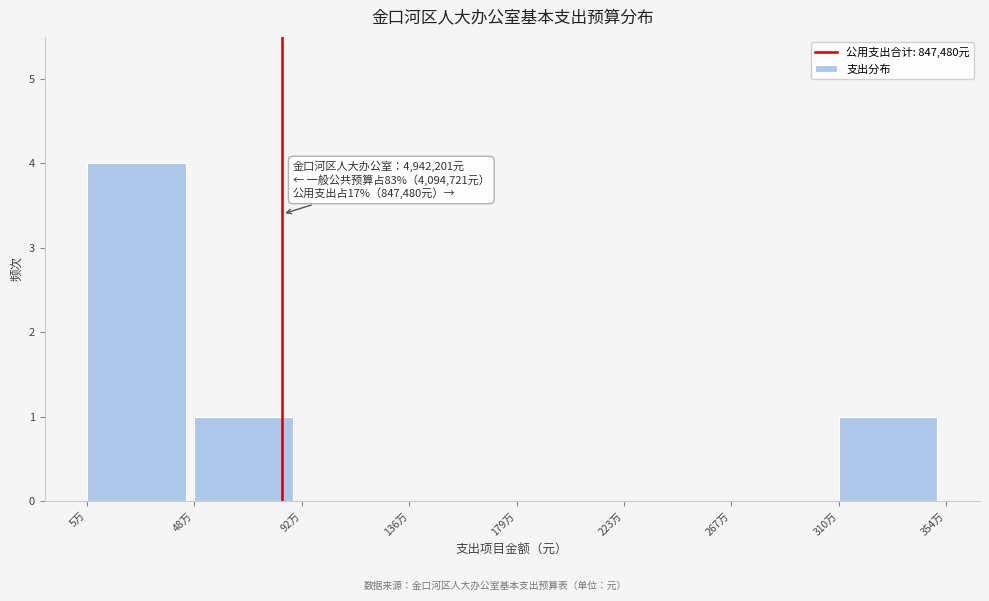

Reading right to left, what are all the values shown in this chart?

310万=1	267万=0	223万=0	179万=0	136万=0	92万=0	48万=1	5万=4